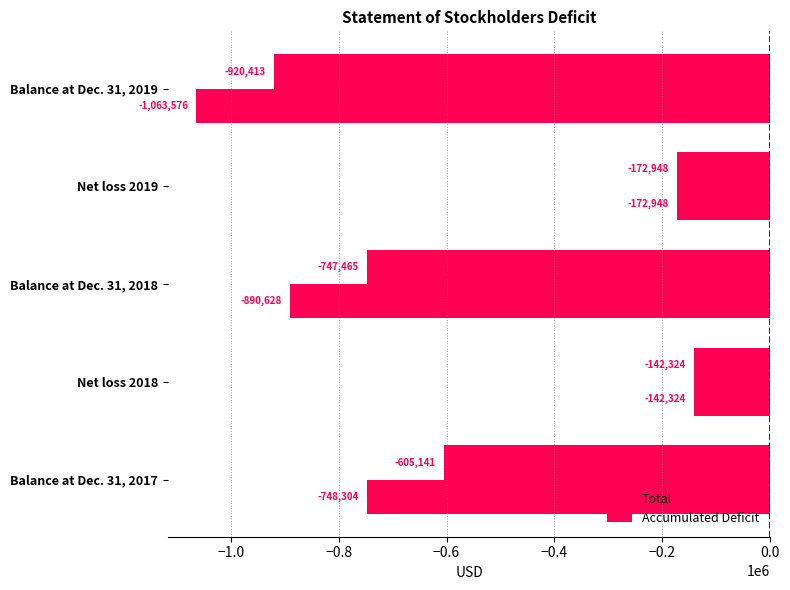

What is the sum of all Accumulated Deficit values?

-3017780